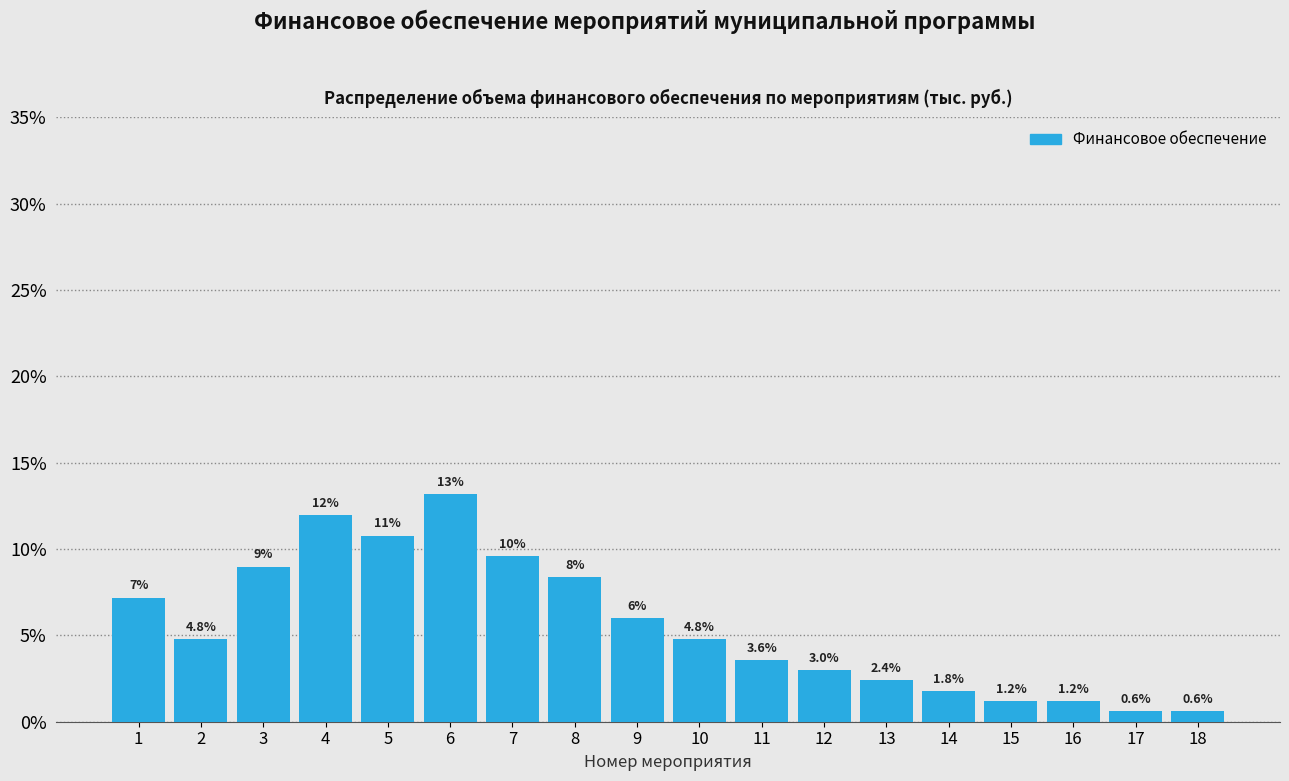

Reading left to right, transcribe all the data shown in this chart.

7.2	4.8	9.0	12.0	10.8	13.2	9.6	8.4	6.0	4.8	3.6	3.0	2.4	1.8	1.2	1.2	0.6	0.6